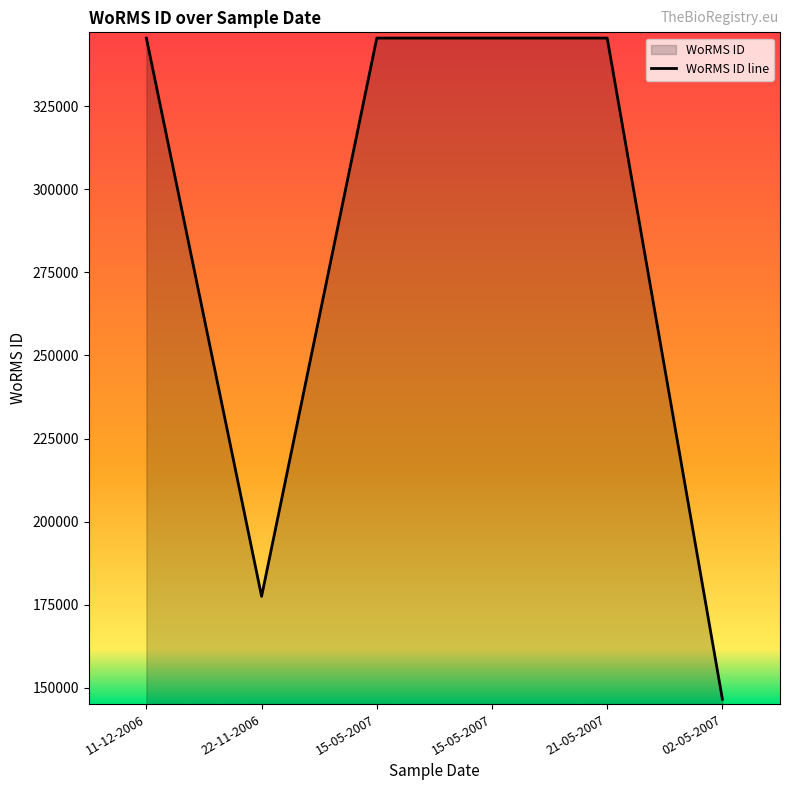

How many data points does each series have?

6